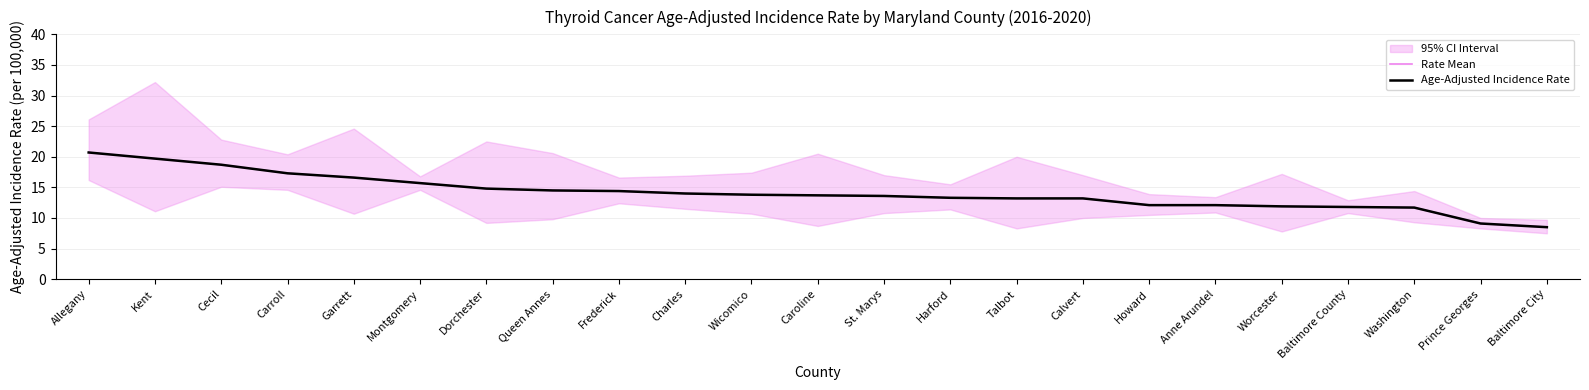

How many lines are shown in the chart?

2